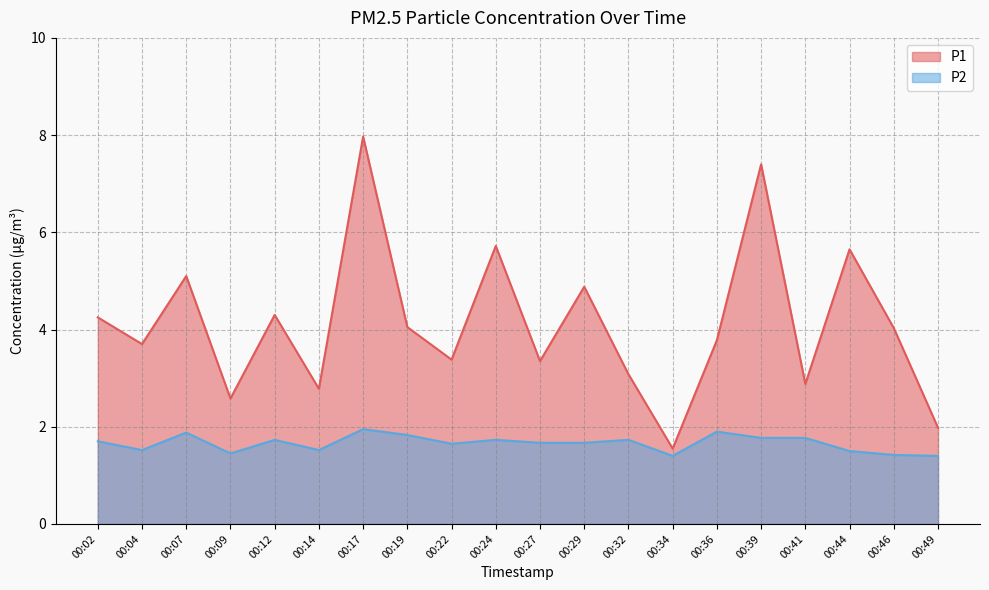

The P2 series shows 1.5 at 00:44. True or false?

True